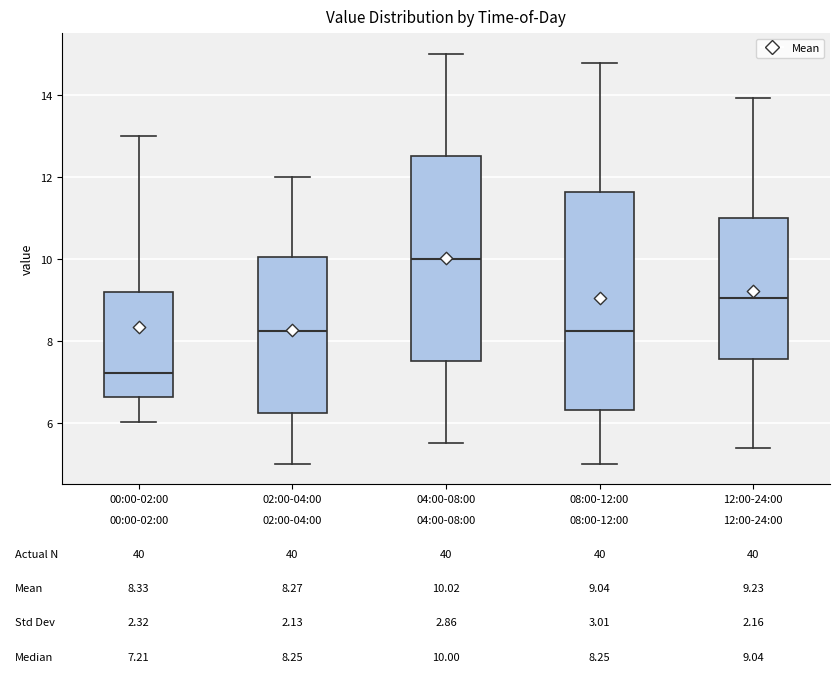

Which box has the lowest median line?

00:00-02:00